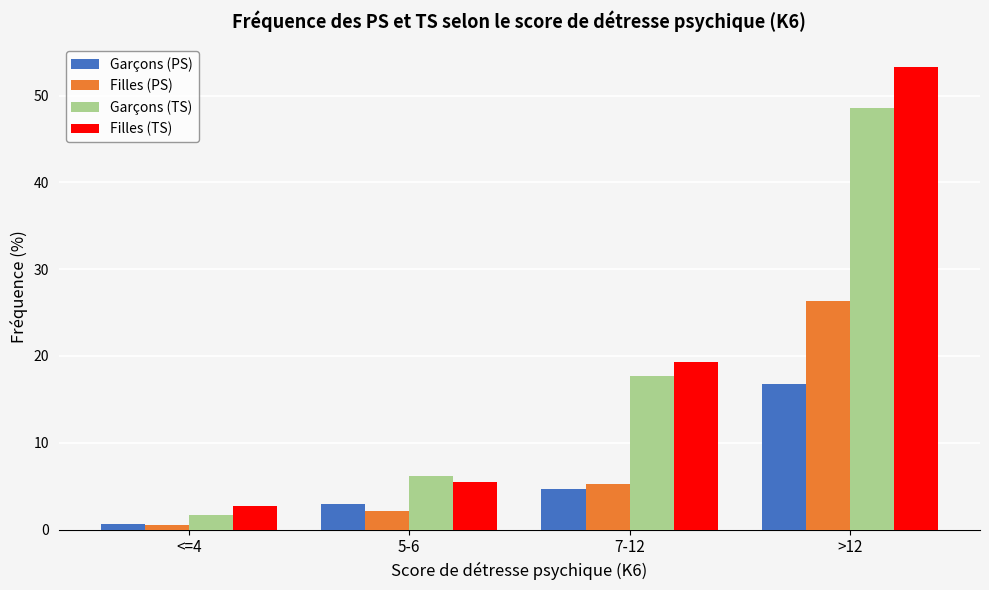

Reading left to right, what are all the values shown in this chart?

Garçons (PS): <=4=0.6	5-6=3.0	7-12=4.7	>12=16.8
Filles (PS): <=4=0.5	5-6=2.1	7-12=5.3	>12=26.3
Garçons (TS): <=4=1.7	5-6=6.1	7-12=17.7	>12=48.6
Filles (TS): <=4=2.8	5-6=5.5	7-12=19.3	>12=53.2